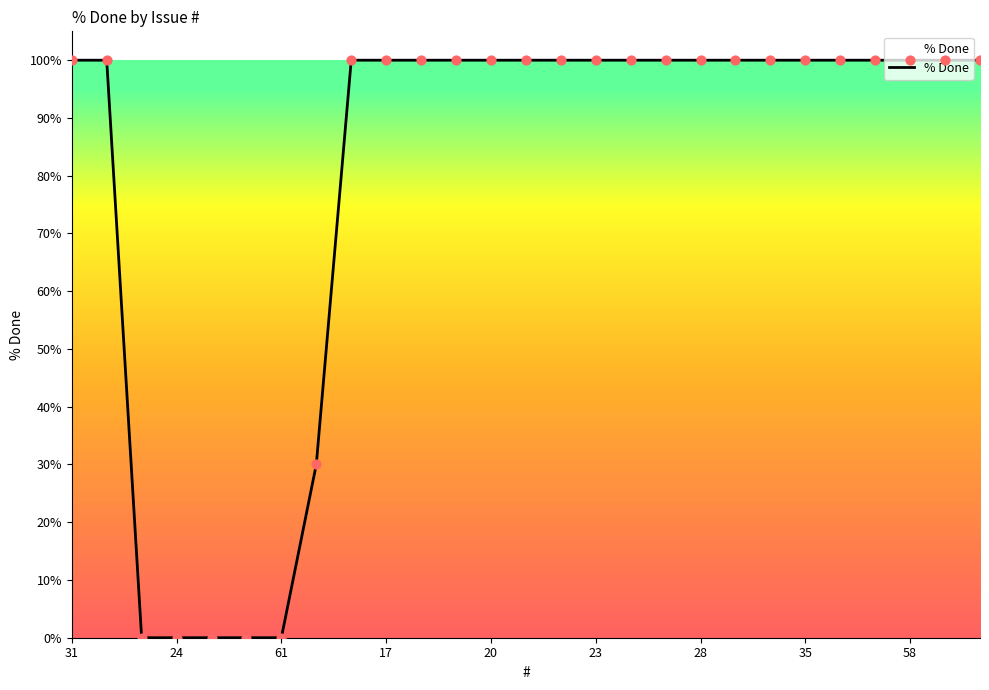

What is the greatest value displayed?

100